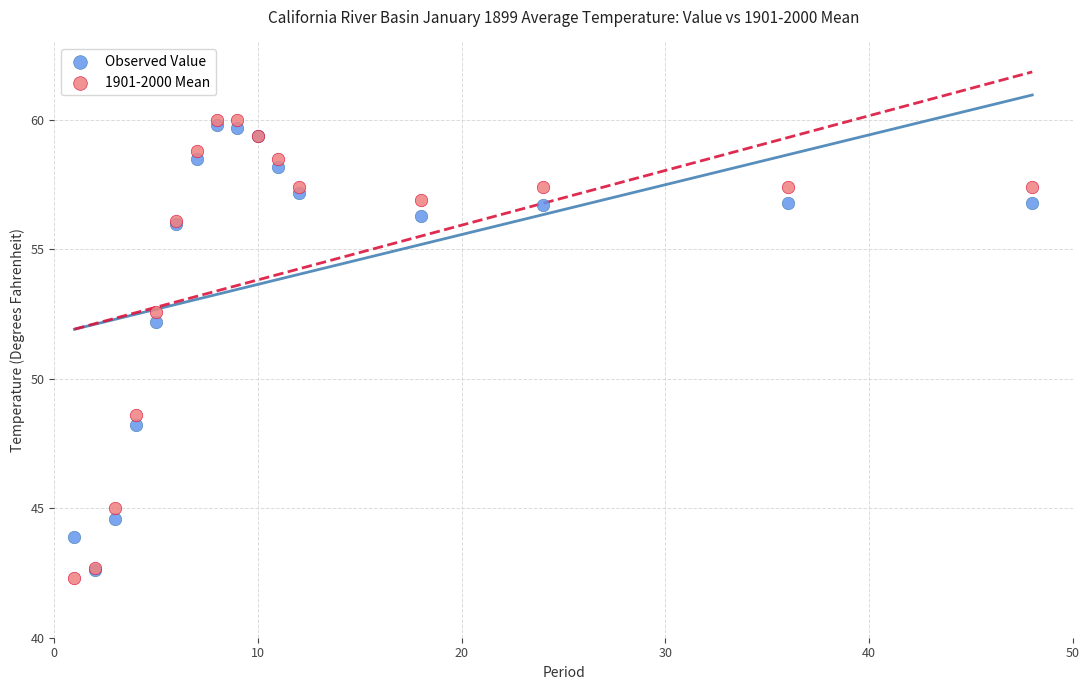

Across all series, what Y value is closest to 51?

52.2